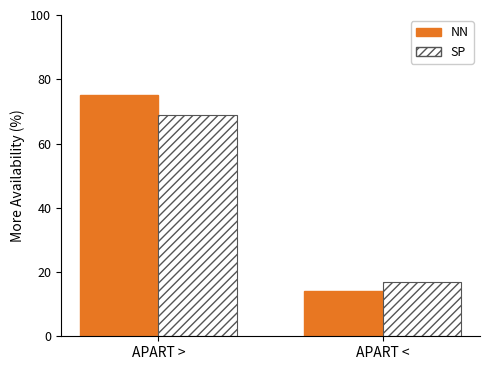

At which label is NN closest to 44?

APART <